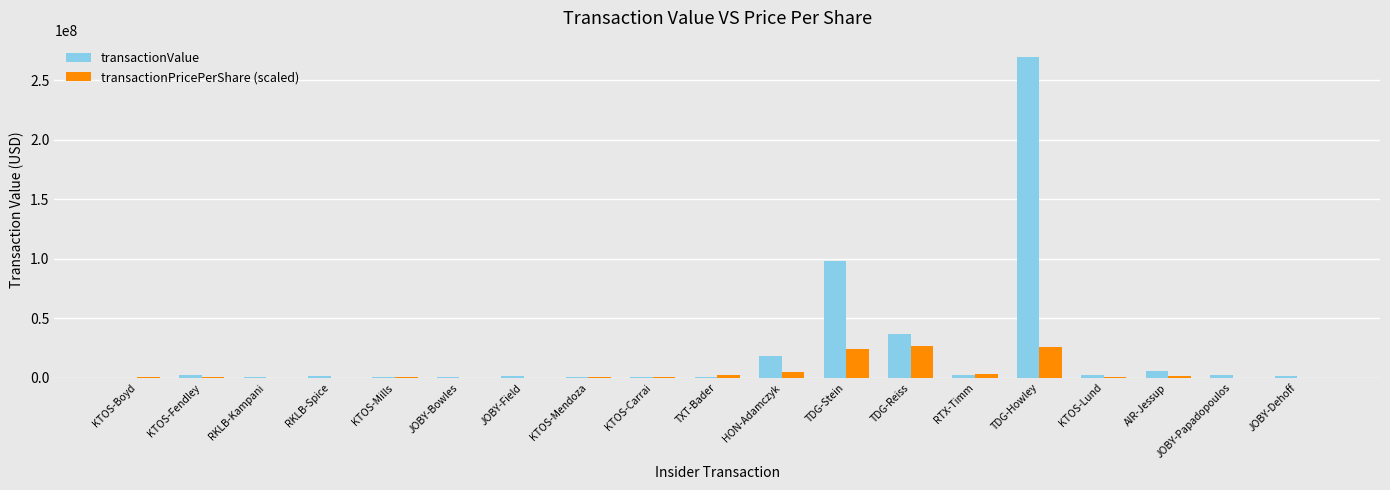

At which category is the sum across all series the highest?

TDG-Howley